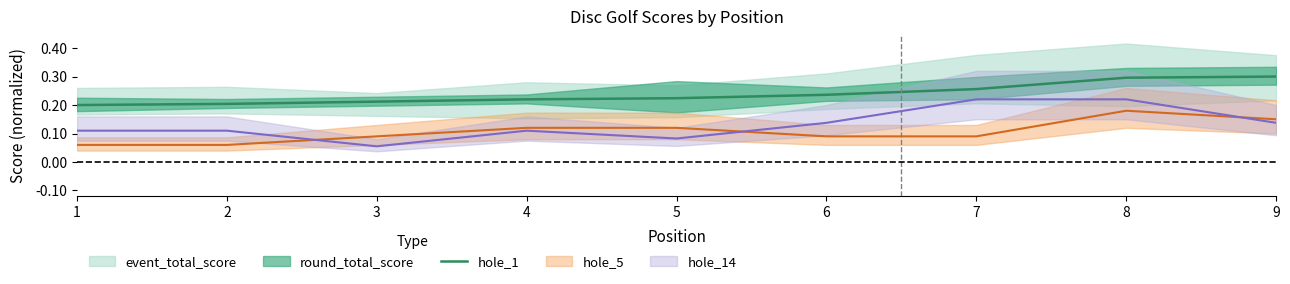

What is the value of the 8th point from the left?

0.3